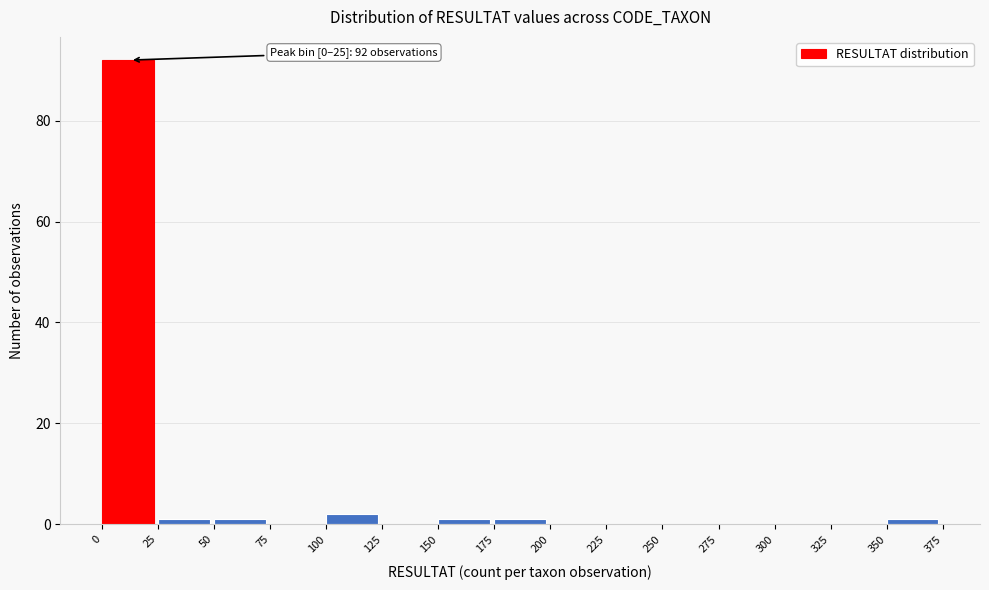

Which range on the x-axis has the tallest bar?

0 to 25